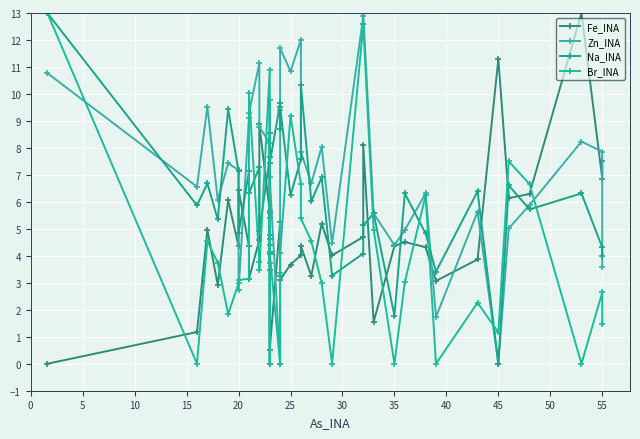

What is the spread (max minus min) of values at 0?

13.0